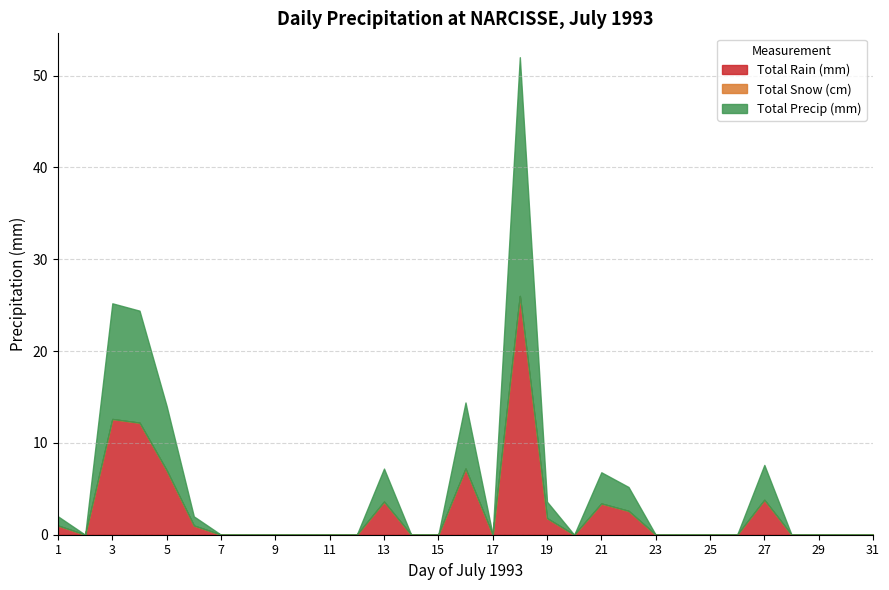

True or false: Total Rain (mm) and Total Precip (mm) cross at least once.

False